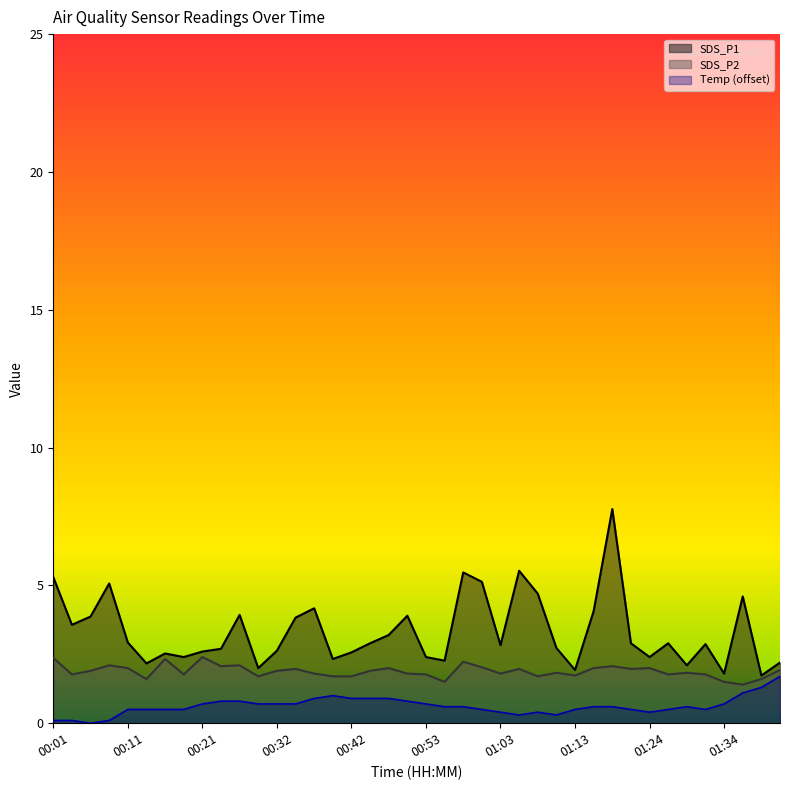

What is the sum of all SDS_P1 values?

132.9